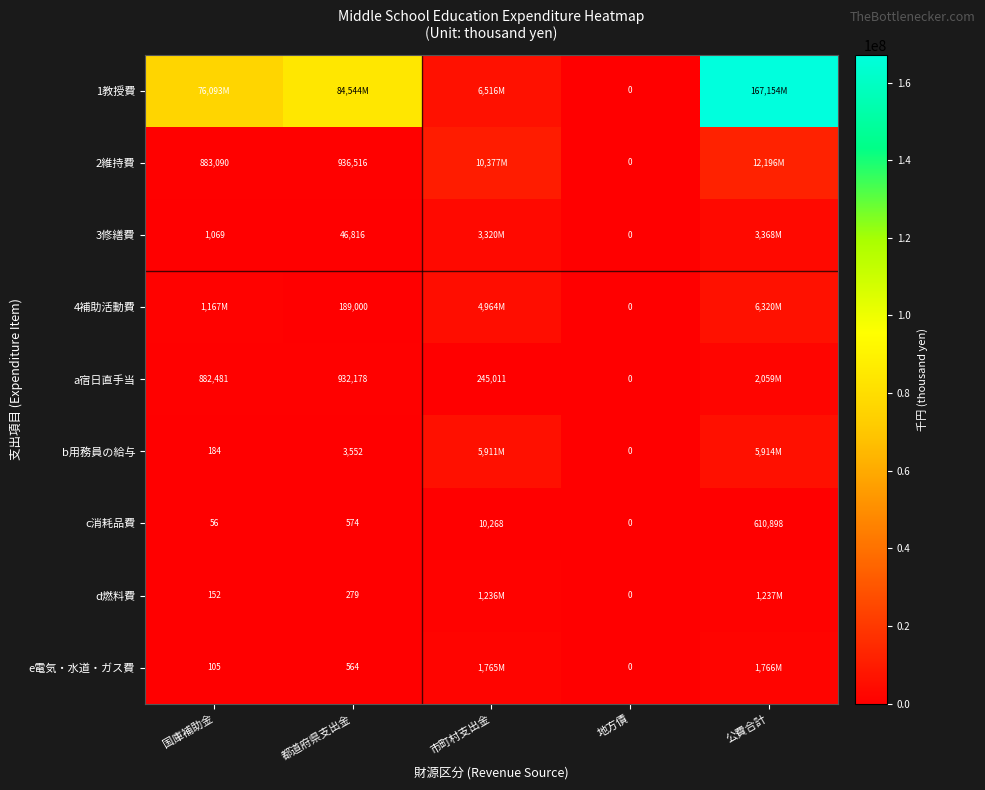

Is it true that a宿日直手当 equals 364287 at 市町村支出金?

False